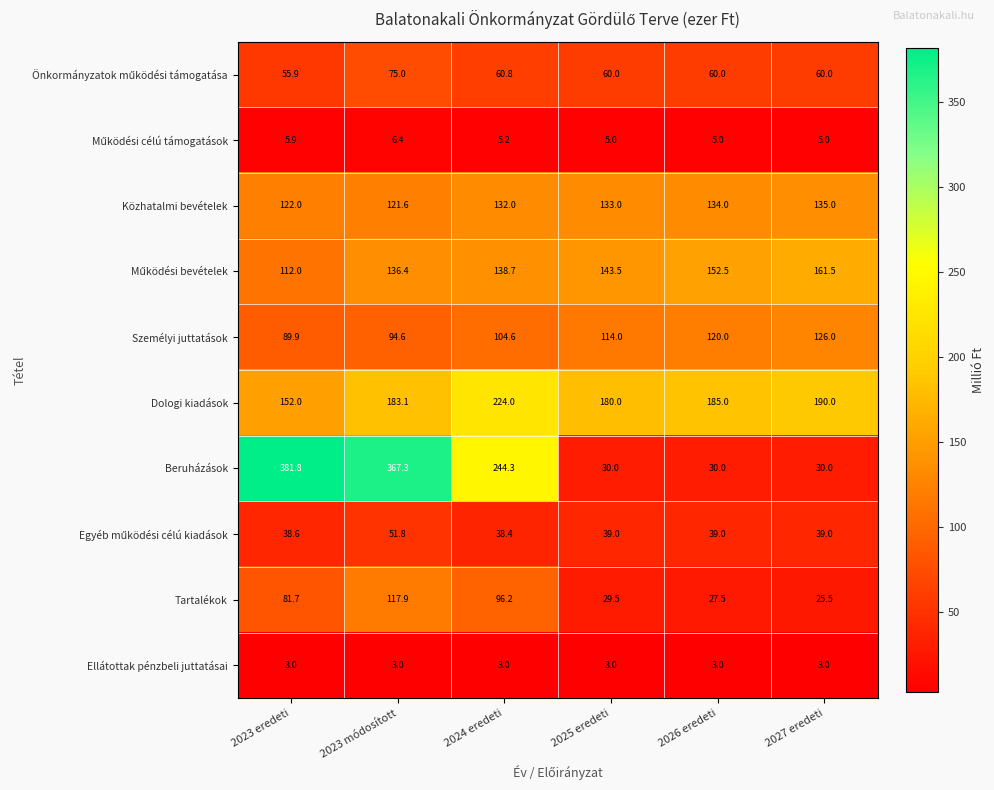

Is it true that Beruházások equals 367.3 at 2023 módosított?

True